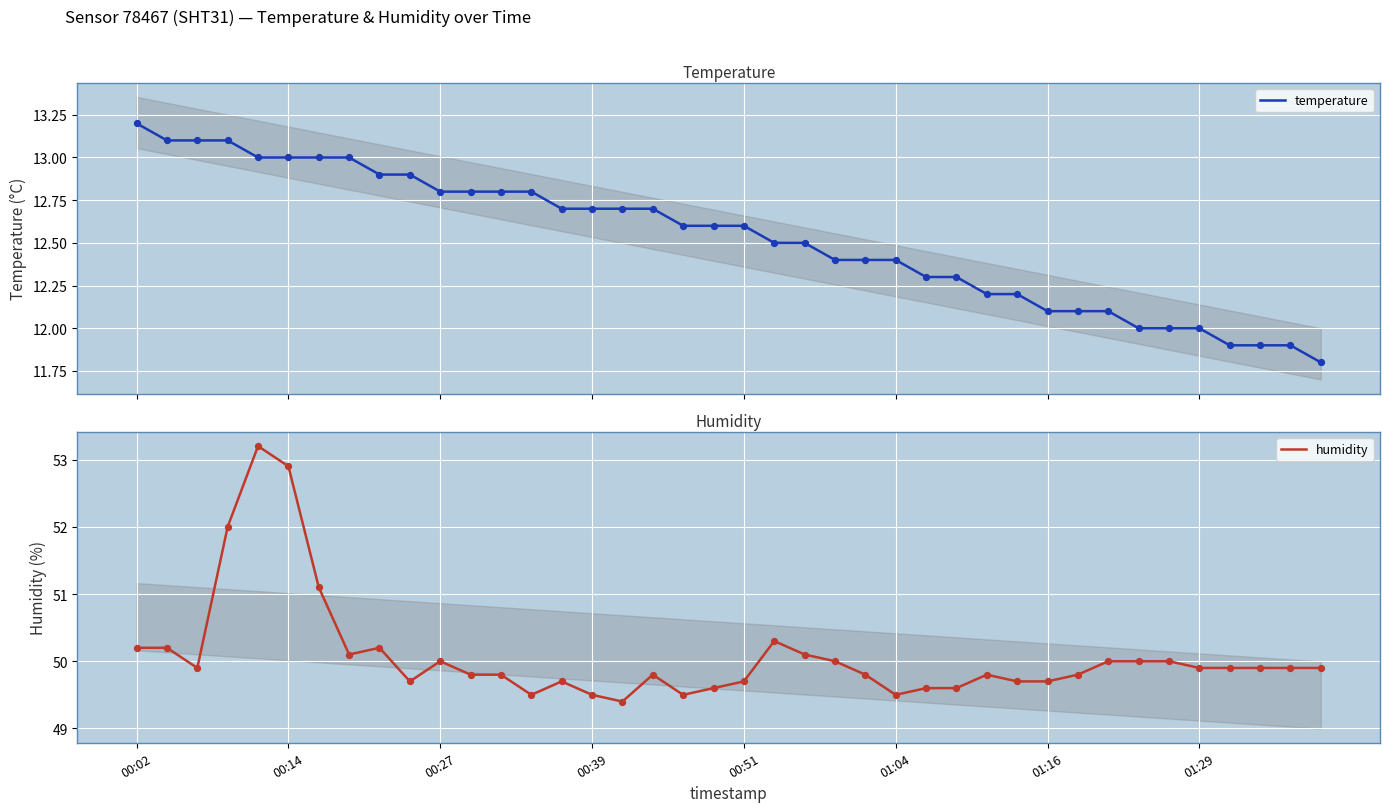

Which series has the largest Y range (max minus min)?

humidity